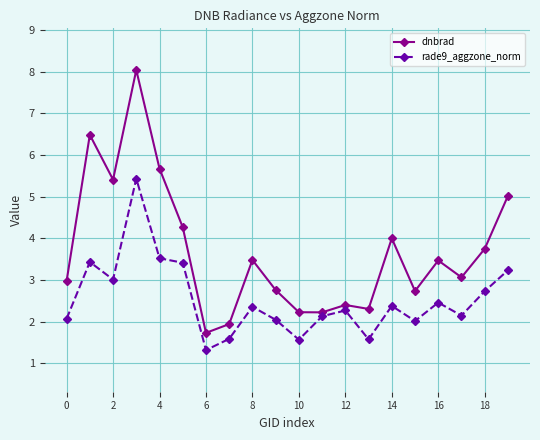

List the series in order of their overall mean, lowest first.

rade9_aggzone_norm, dnbrad